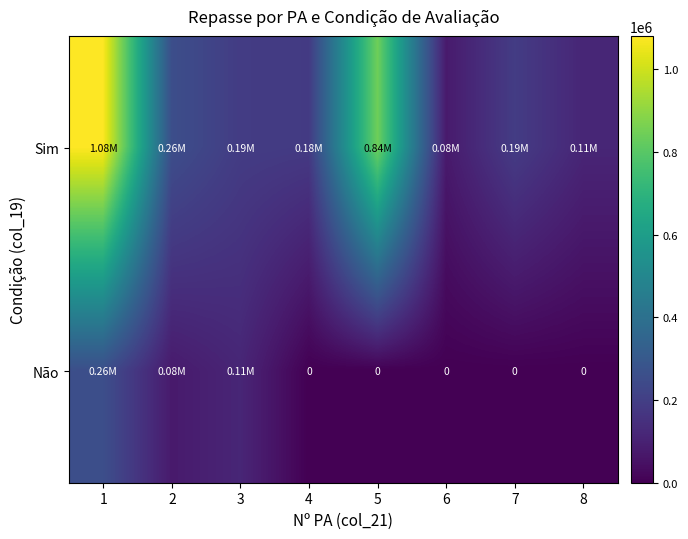

What is the total value across all series at 1?

1338753.7